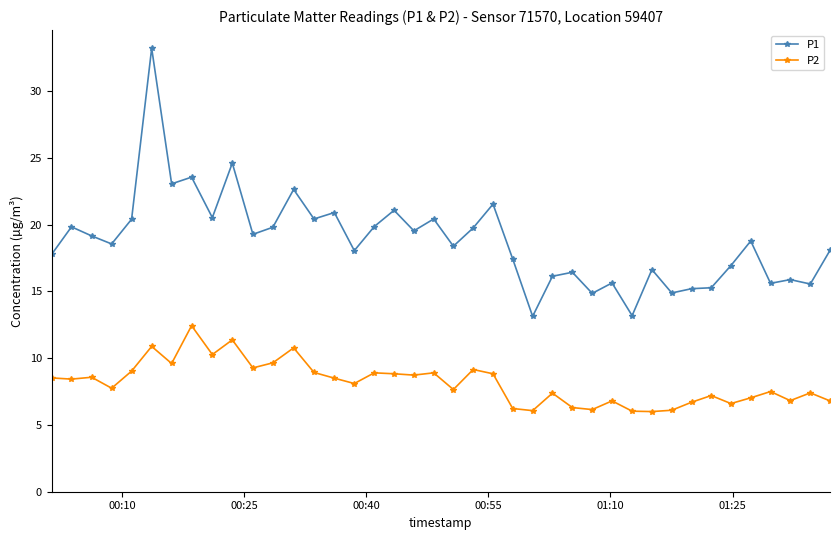

Which series has the widest spread of values?

P1